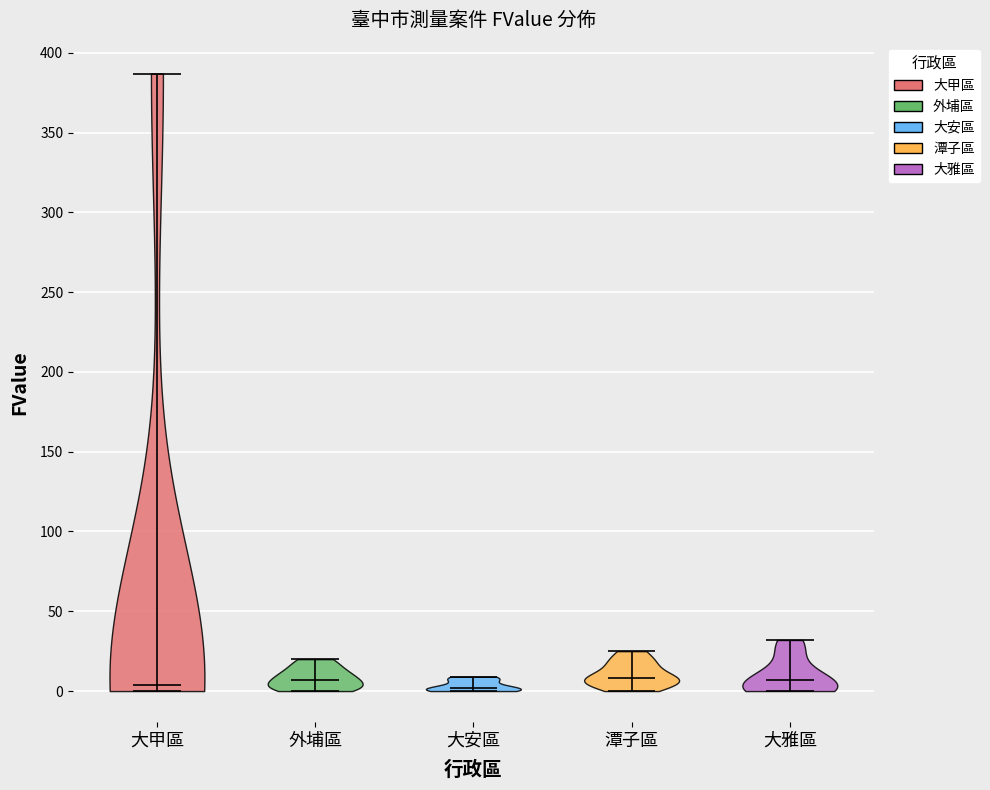

Reading left to right, read every violin against the y-axis: where its median line is, and the lowest and highest points it reaches. The values are not printed on the chart, so give them approximately, as read against the axis.

大甲區: median line 5, lowest point 0, highest point 385
外埔區: median line 5, lowest point 0, highest point 20
大安區: median line 0, lowest point 0, highest point 10
潭子區: median line 10, lowest point 0, highest point 25
大雅區: median line 5, lowest point 0, highest point 30